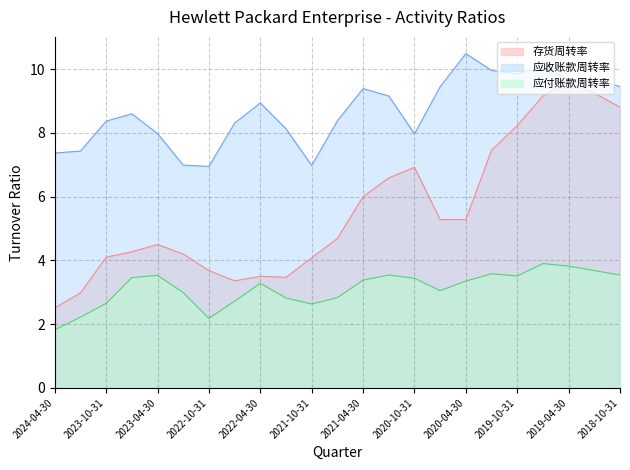

At which label is 存货周转率 closest to 6?

2021-04-30